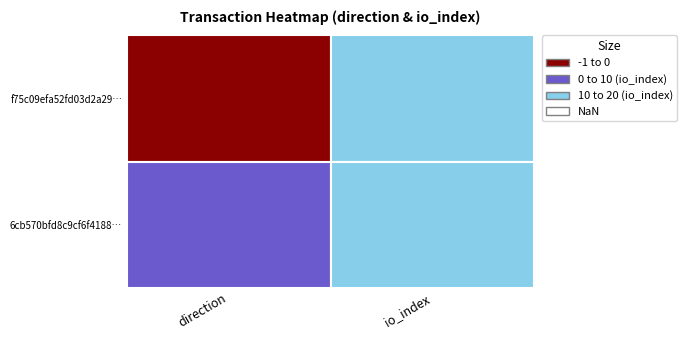

Rank the series at 1 from lowest to highest value.

6cb570bfd8c9cf6f418897e051ab112e2339473, f75c09efa52fd03d2a297c7c04041306f09fae6